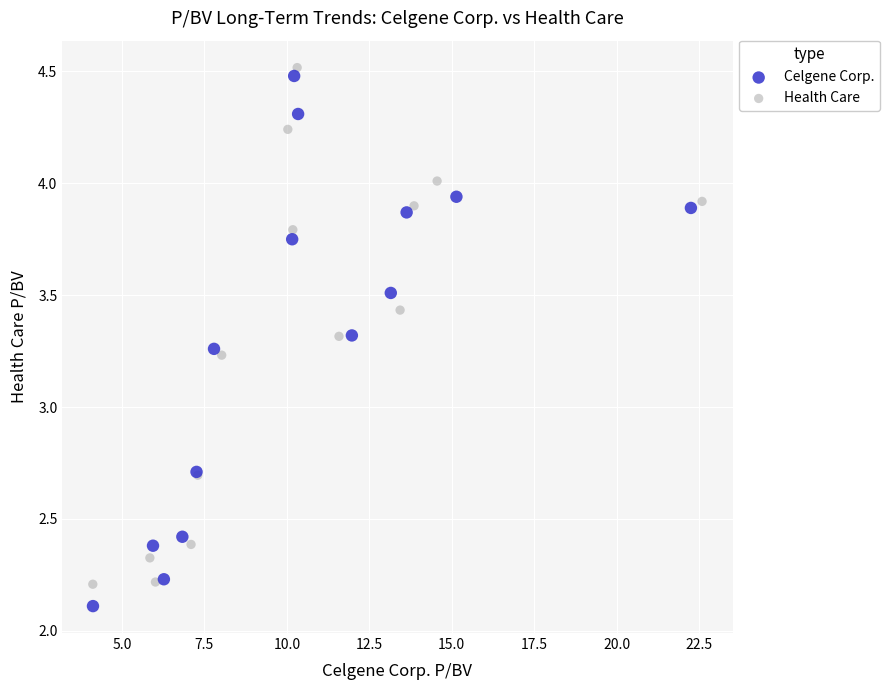

What are all the series names shown in the legend?

Celgene Corp., Health Care